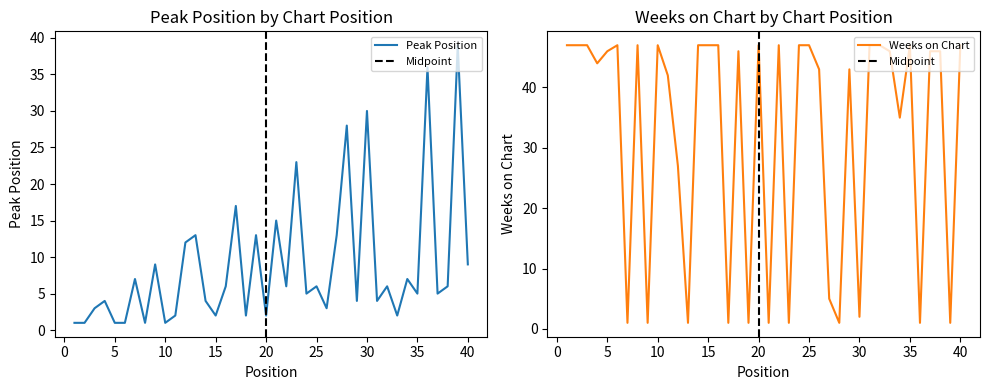

Reading left to right, list all the values displayed in this chart.

Peak Position: 1=1	2=1	3=3	4=4	5=1	6=1	7=7	8=1	9=9	10=1	11=2	12=12	13=13	14=4	15=2	16=6	17=17	18=2	19=13	20=2	21=15	22=6	23=23	24=5	25=6	26=3	27=13	28=28	29=4	30=30	31=4	32=6	33=2	34=7	35=5	36=36	37=5	38=6	39=39	40=9
Weeks on Chart: 1=47	2=47	3=47	4=44	5=46	6=47	7=1	8=47	9=1	10=47	11=42	12=27	13=1	14=47	15=47	16=47	17=1	18=46	19=1	20=47	21=1	22=47	23=1	24=47	25=47	26=43	27=5	28=1	29=43	30=2	31=47	32=47	33=46	34=35	35=47	36=1	37=46	38=46	39=1	40=47